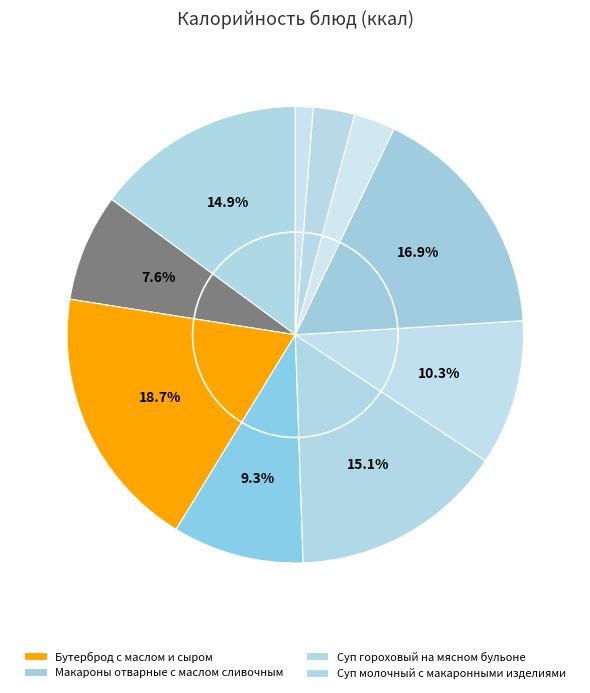

Does any single category account for the majority?

No